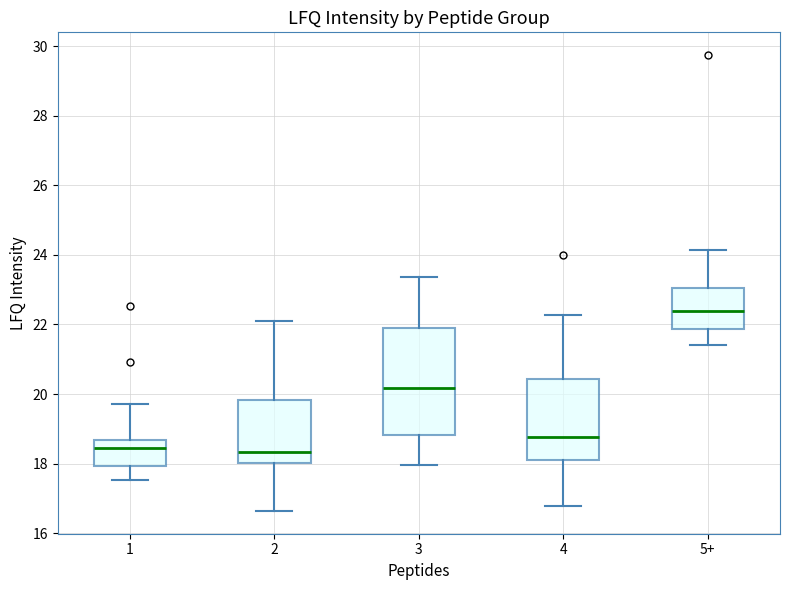

Reading left to right, transcribe this box plot: for each box, give where its median line is, the range the box spans, and where its two whiskers end, as read against the y-axis. The values are not printed on the chart, so give them approximately, as read against the axis.

1: median 18.4, box 18.0 to 18.6, whiskers 17.6 to 19.8
2: median 18.4, box 18.0 to 19.8, whiskers 16.6 to 22.0
3: median 20.2, box 18.8 to 21.8, whiskers 18.0 to 23.4
4: median 18.8, box 18.2 to 20.4, whiskers 16.8 to 22.2
5+: median 22.4, box 21.8 to 23.0, whiskers 21.4 to 24.2